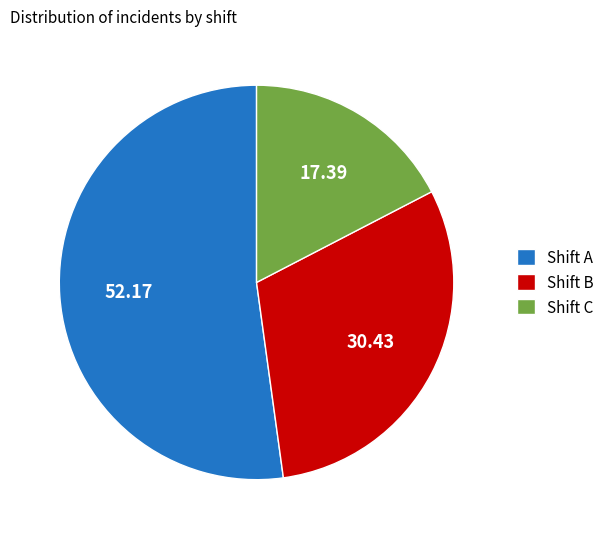

Approximately how many times larger is the value at Shift C compared to Shift B?

0.6